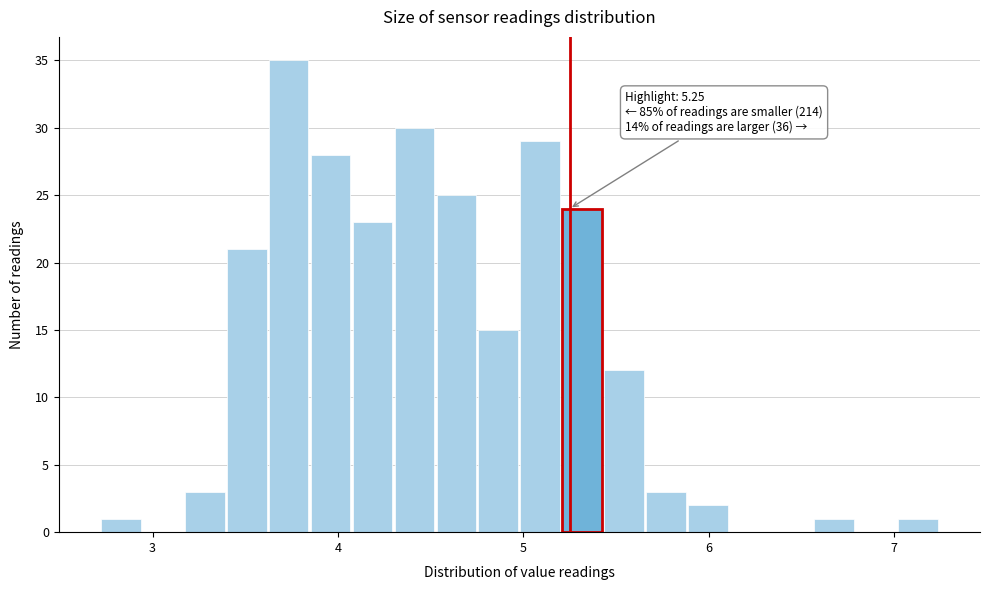

Read against the x-axis, roughly where is the centre of the tallest bar?

3.7